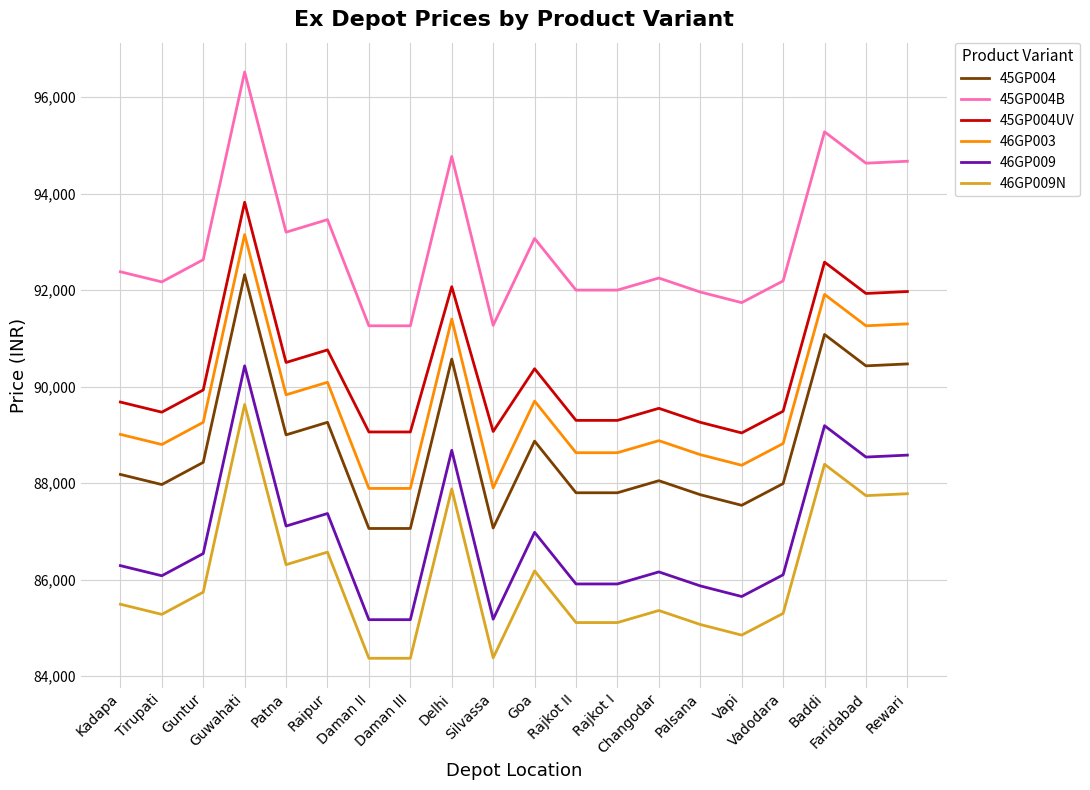

Which series has the largest total across all categories?

45GP004B